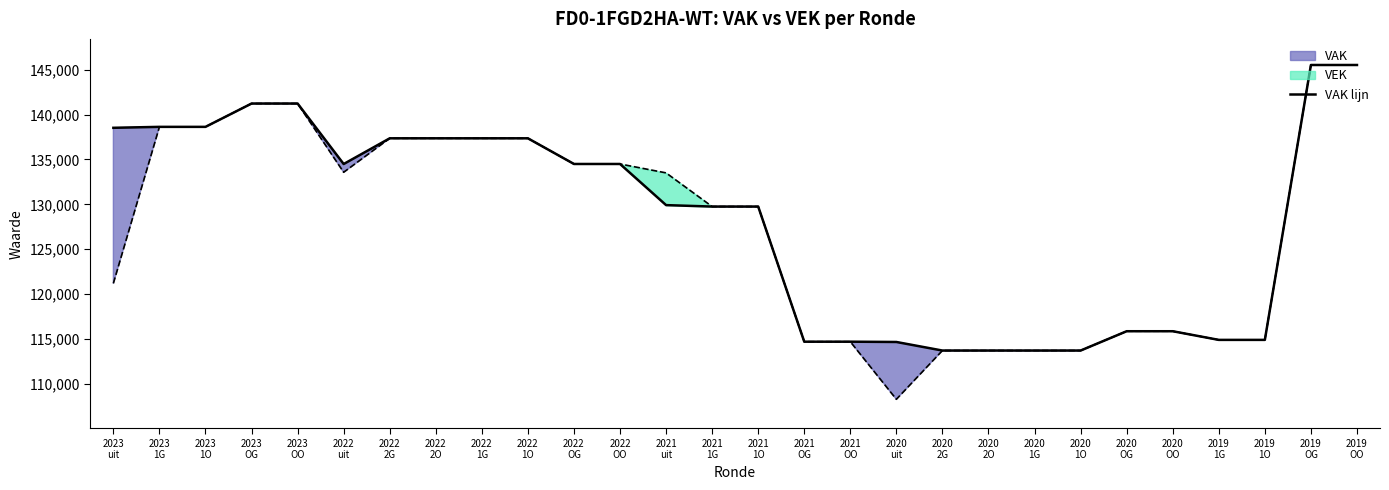

Approximately how many times larger is the value at 2020
OG compared to 2021
OO?

1.0